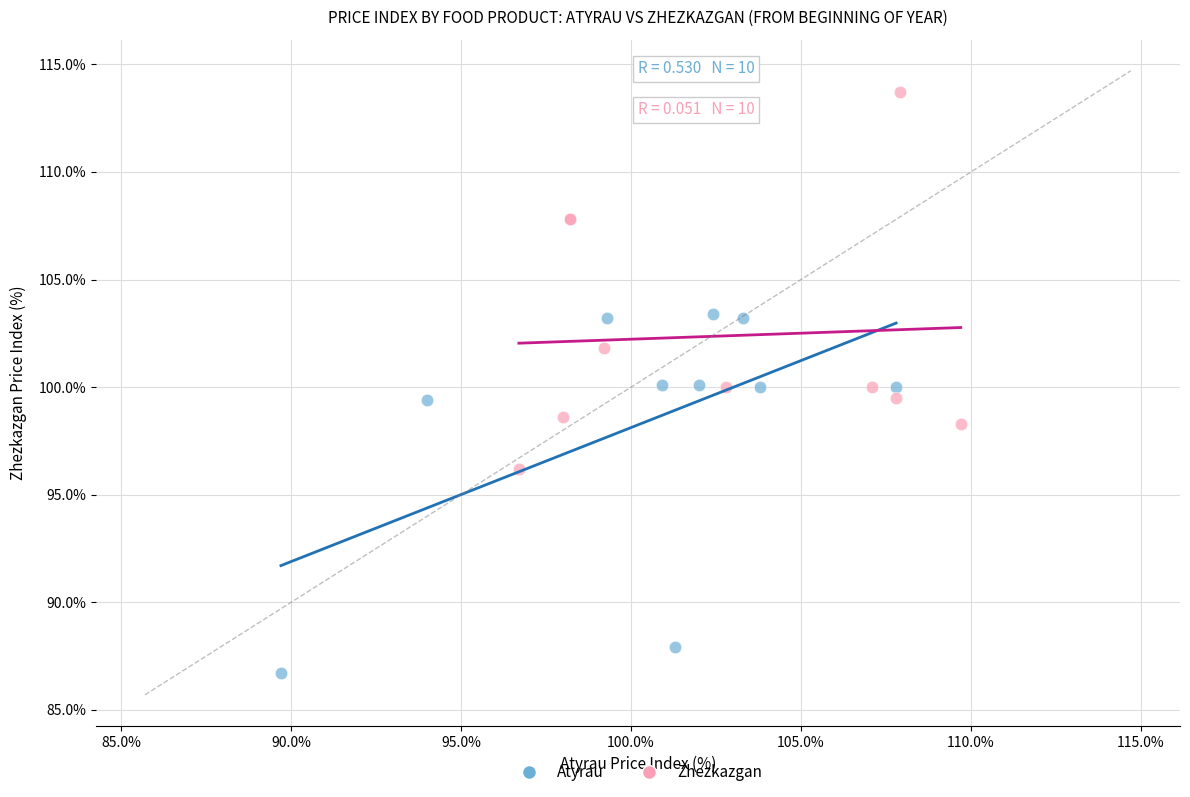

Which series reaches the minimum Y coordinate?

Atyrau